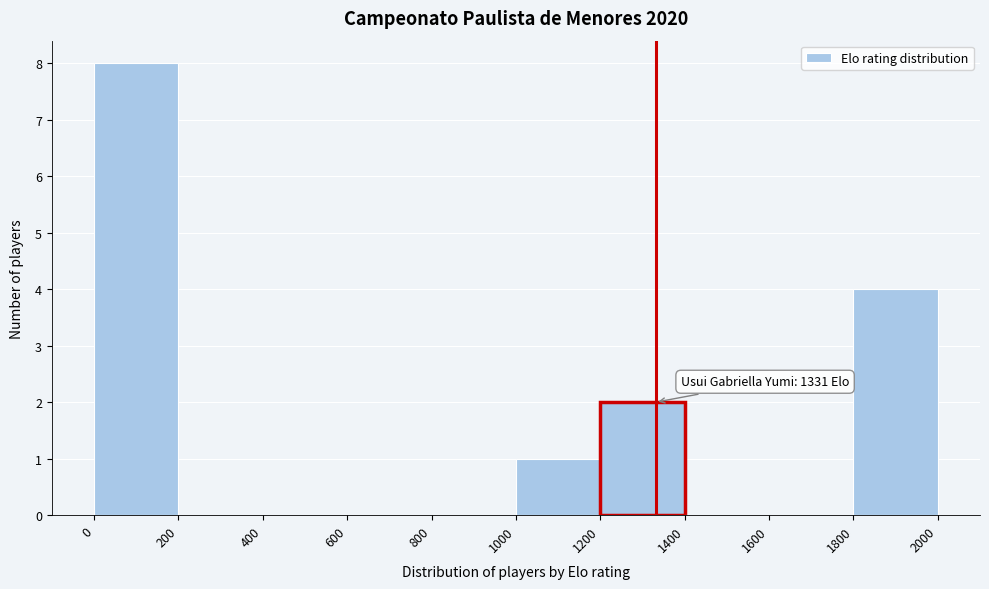

Which range on the x-axis has the tallest bar?

0 to 200